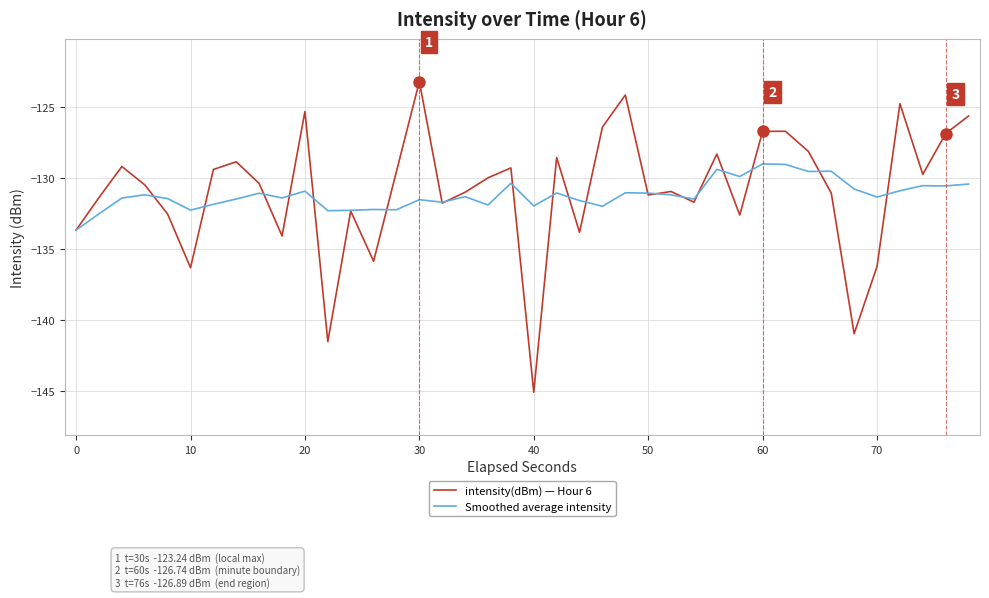

What is the highest value of the intensity(dBm) — Hour 6 series?

-123.2